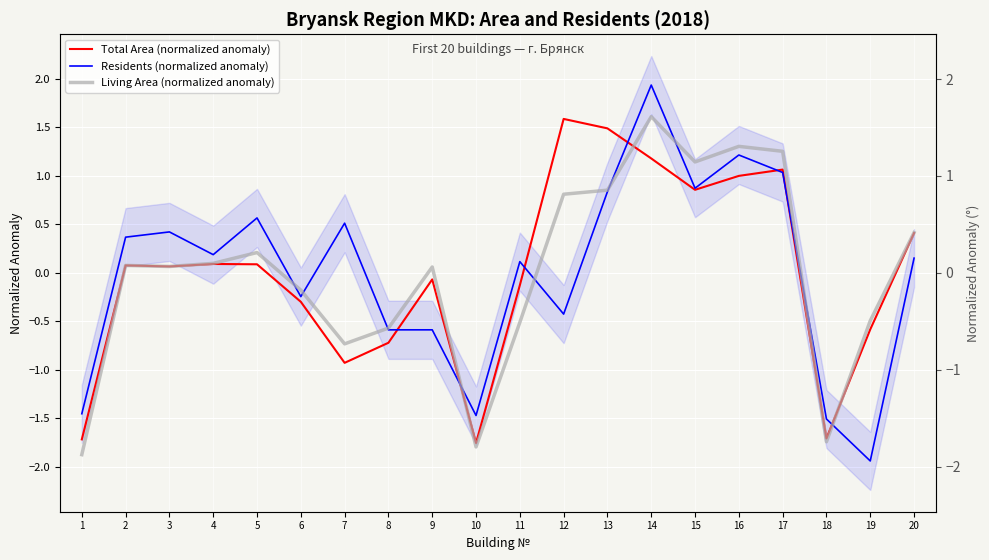

What is the sum of the Residents (normalized anomaly) values at 11 and 16?

1.3